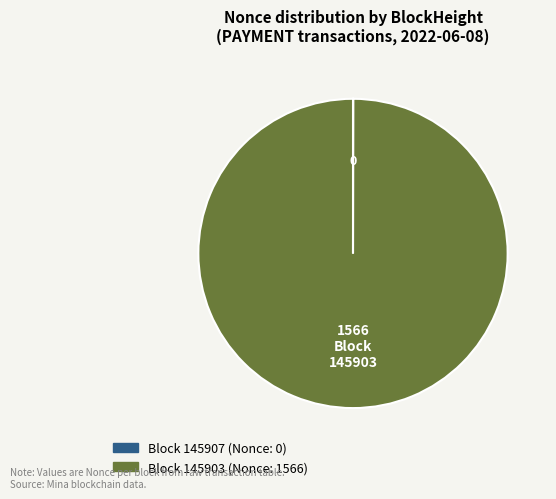

Is there a majority slice in this chart?

Yes